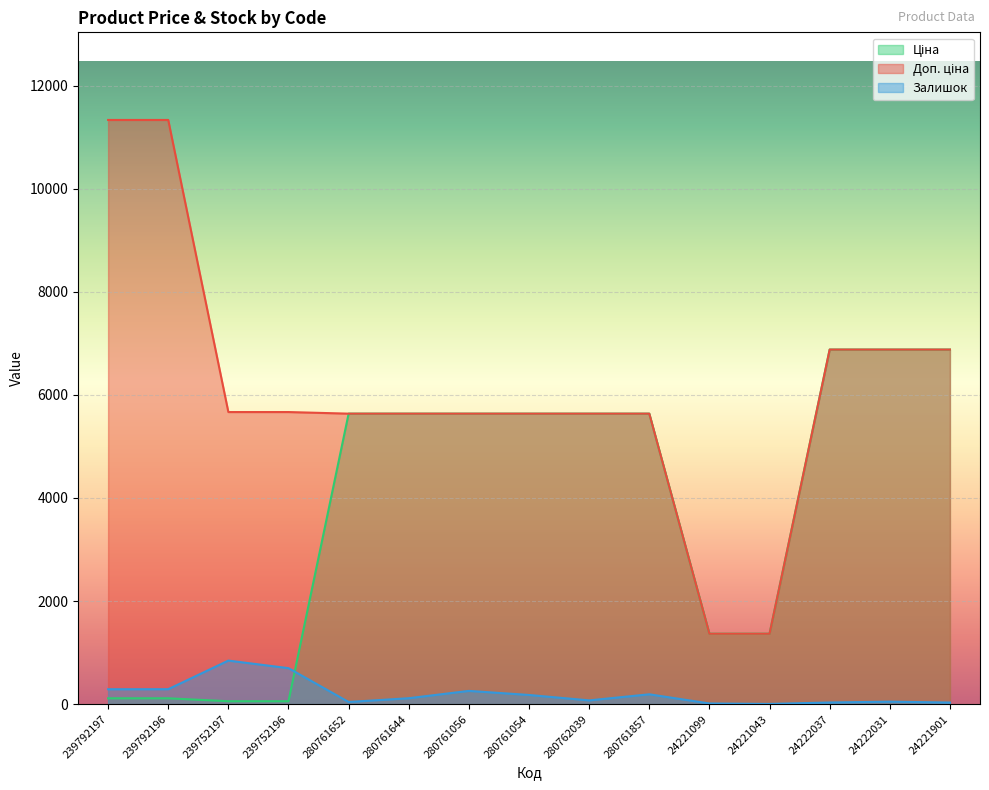

What is the minimum value shown in the chart?

4.0